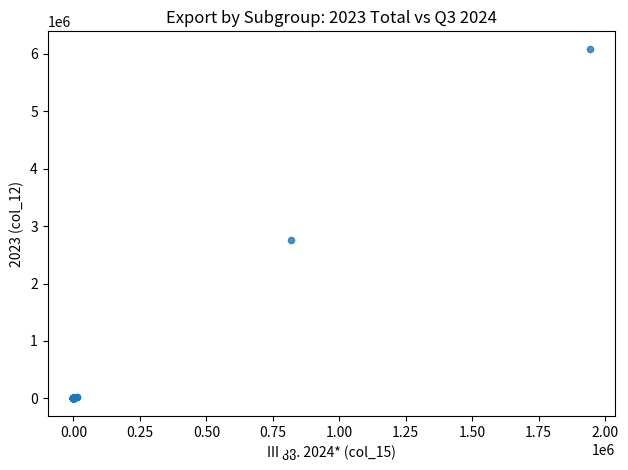

What Y value in the scatter plot is closest to 3043208?

2752817.9